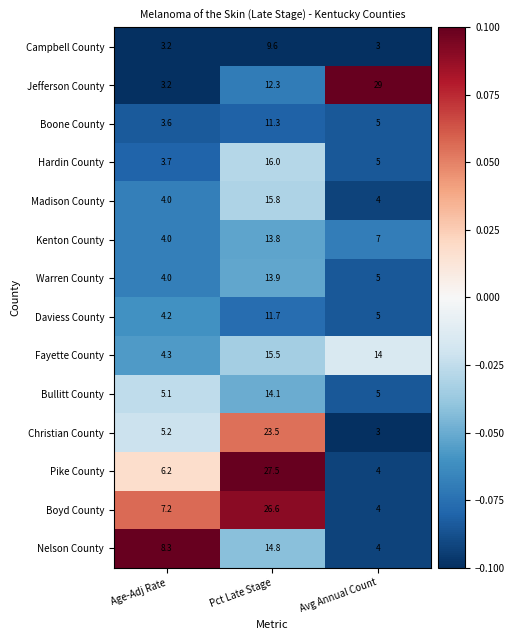

List the series in order of their peak value, lowest first.

Campbell County, Boone County, Daviess County, Kenton County, Warren County, Bullitt County, Nelson County, Fayette County, Madison County, Hardin County, Christian County, Boyd County, Pike County, Jefferson County